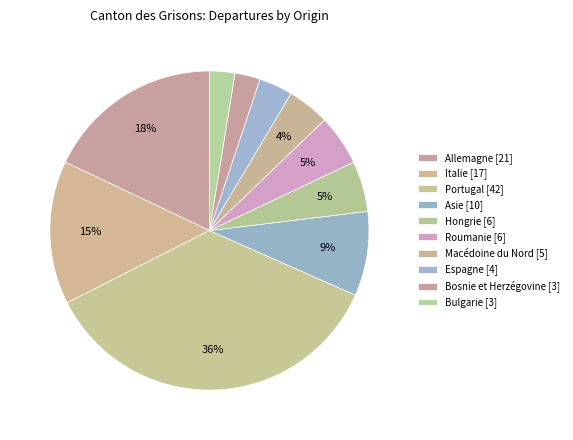

Between Portugal and Allemagne, which is larger?

Portugal